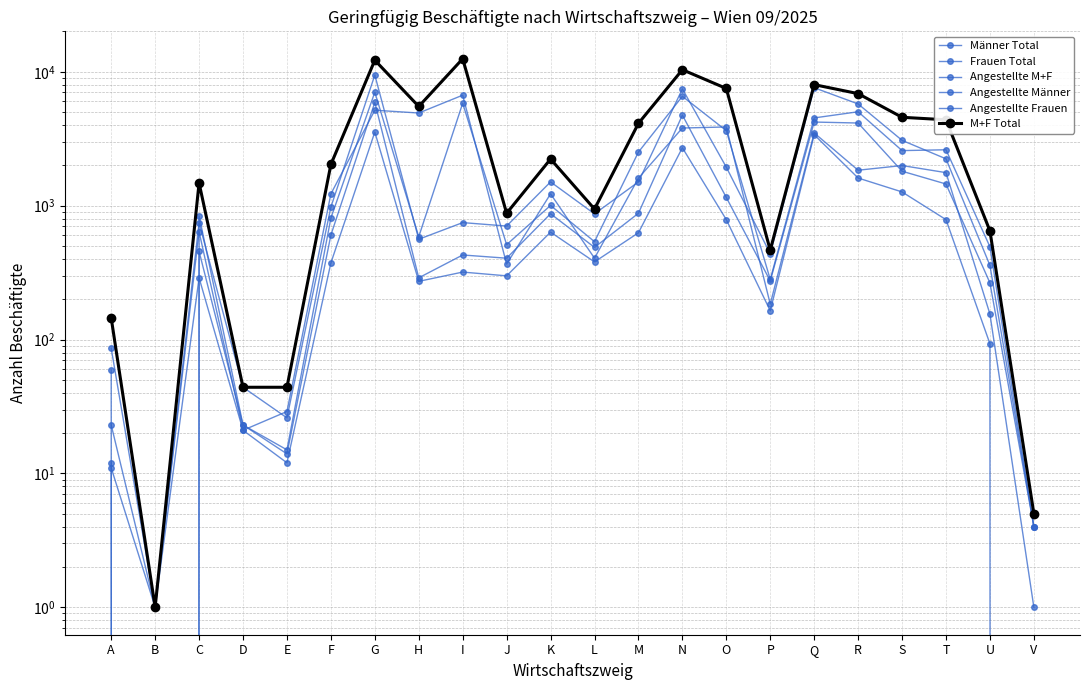

Where is the first local maximum for Männer Total?

C